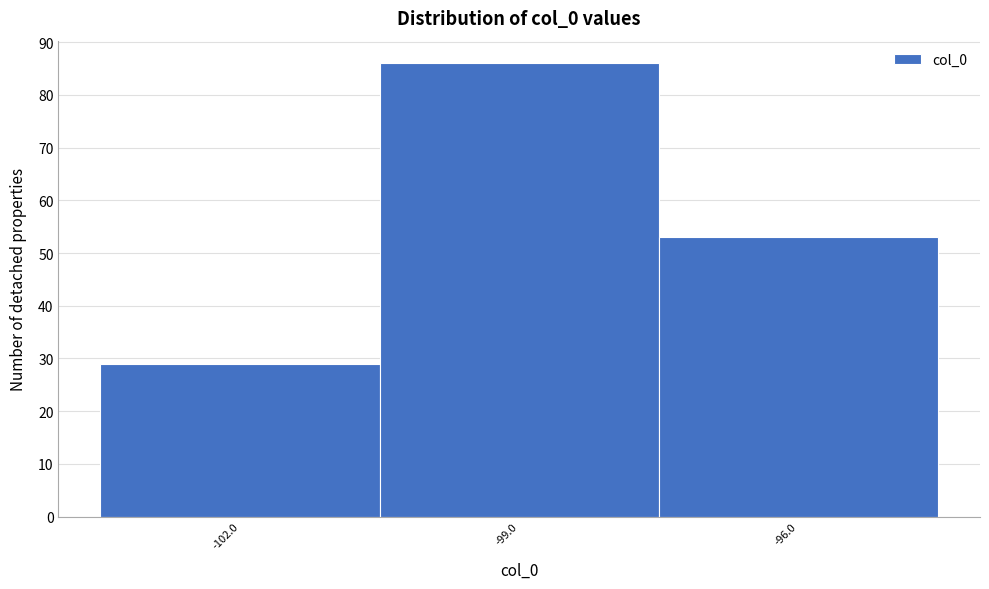

Reading left to right, list all the values displayed in this chart.

29	86	53